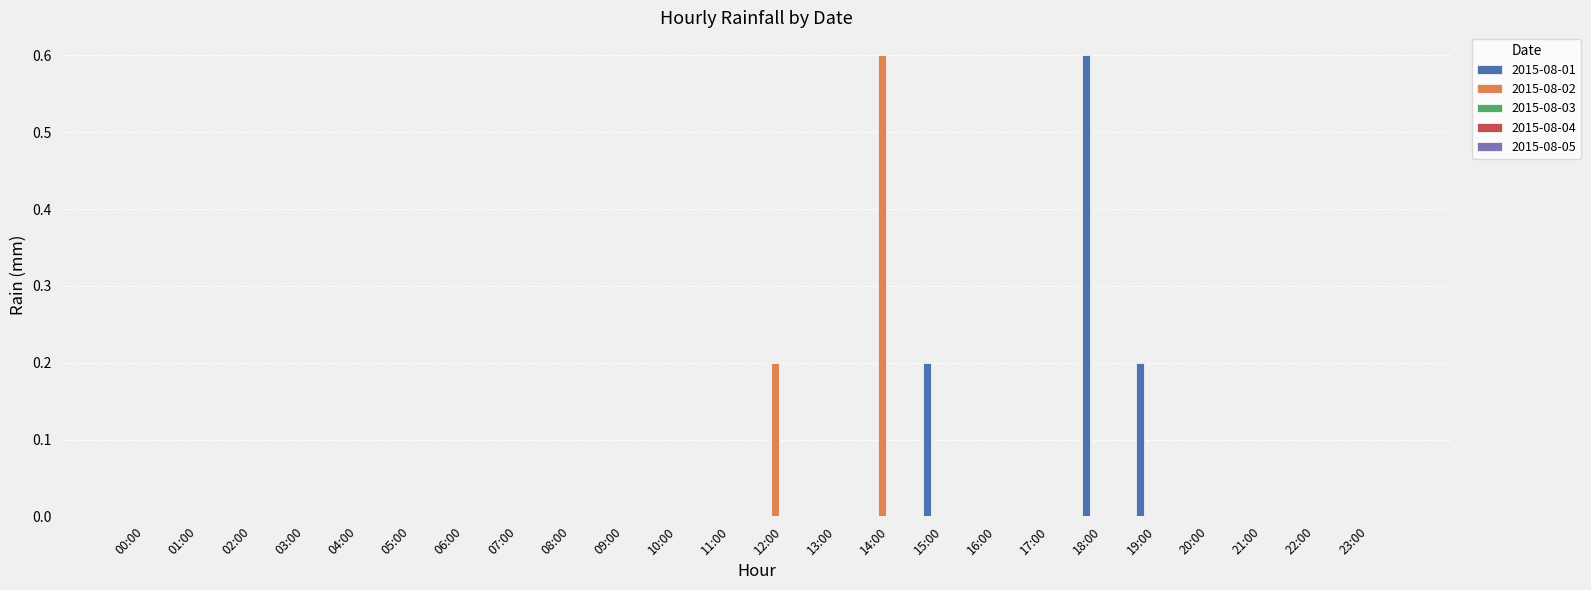

The value of 2015-08-01 at 00:00 is 0.3. True or false?

False